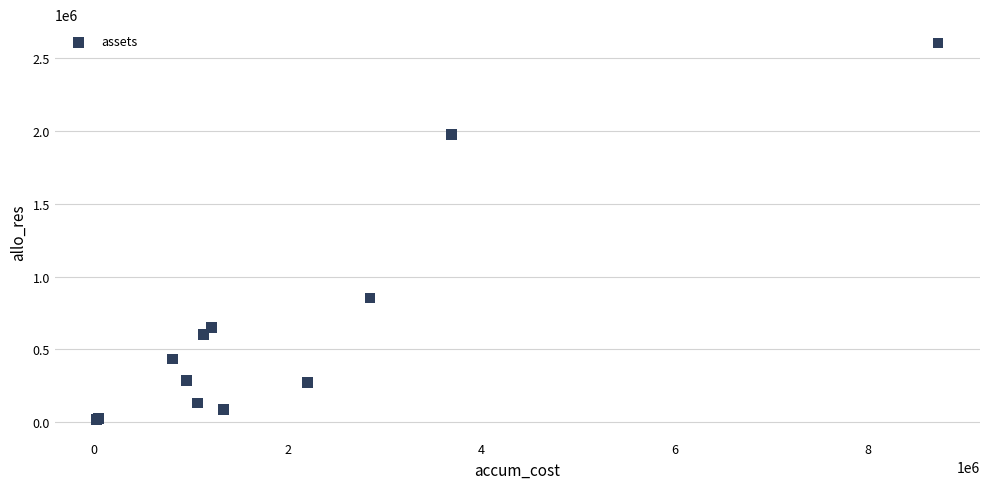

What Y value in the scatter plot is closest to 1310397?

852009.6